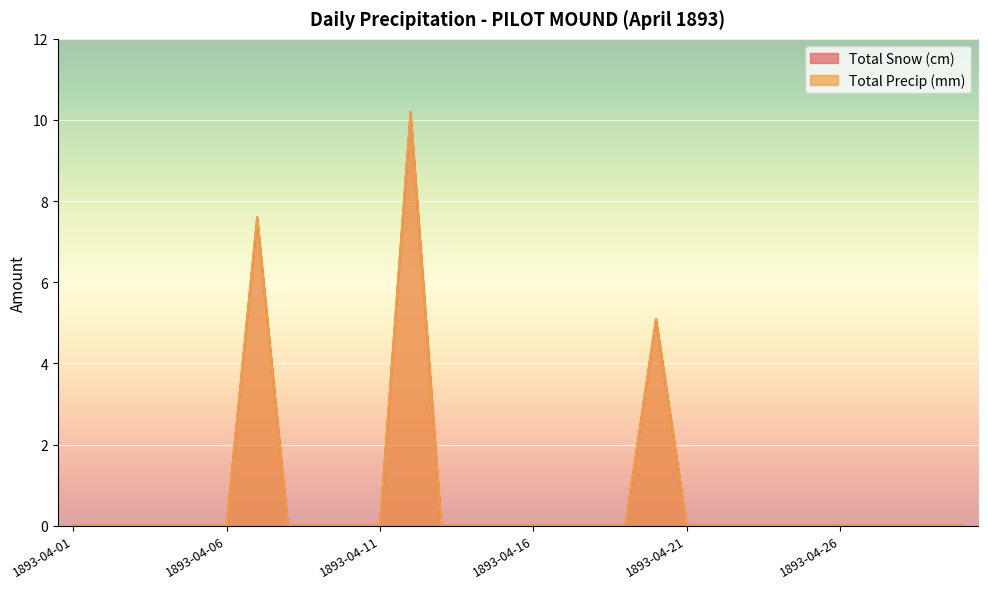

Which series changed the most between 1893-04-04 and 1893-04-19?

Total Snow (cm)